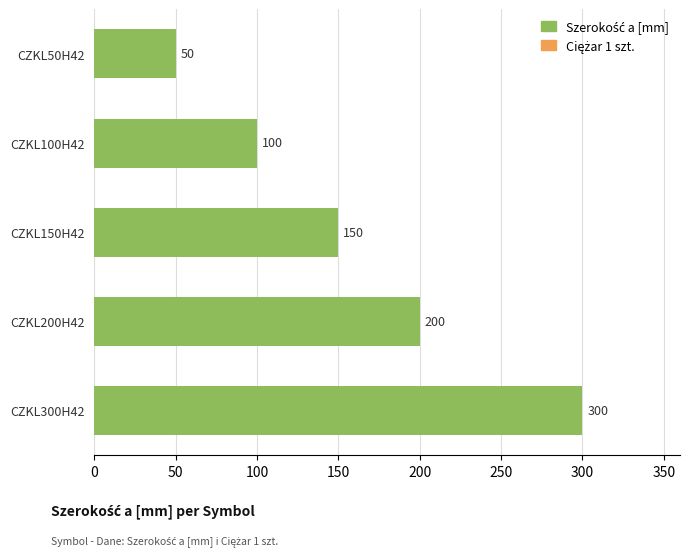

The chart shows a value of 511 at CZKL300H42. True or false?

False